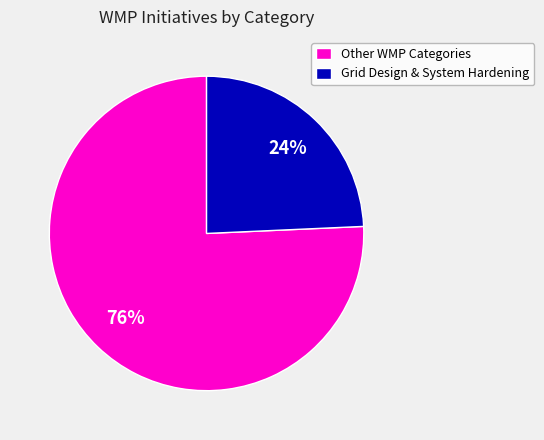

Which category has the smallest portion of the pie?

Grid Design & System Hardening